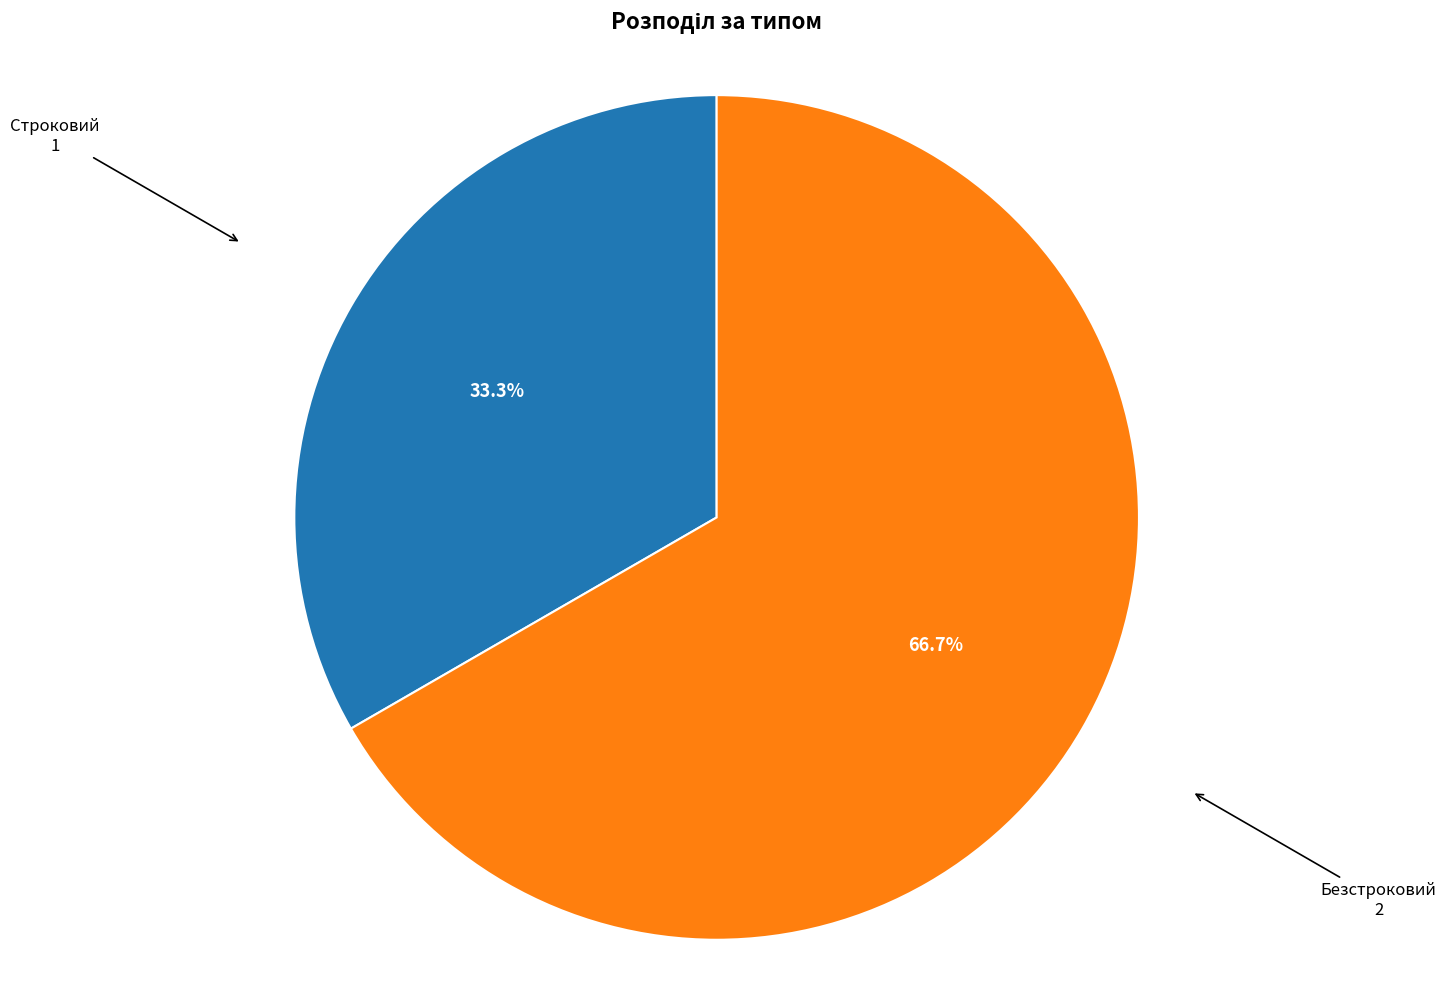

Which slice represents more than half of the pie?

Безстроковий